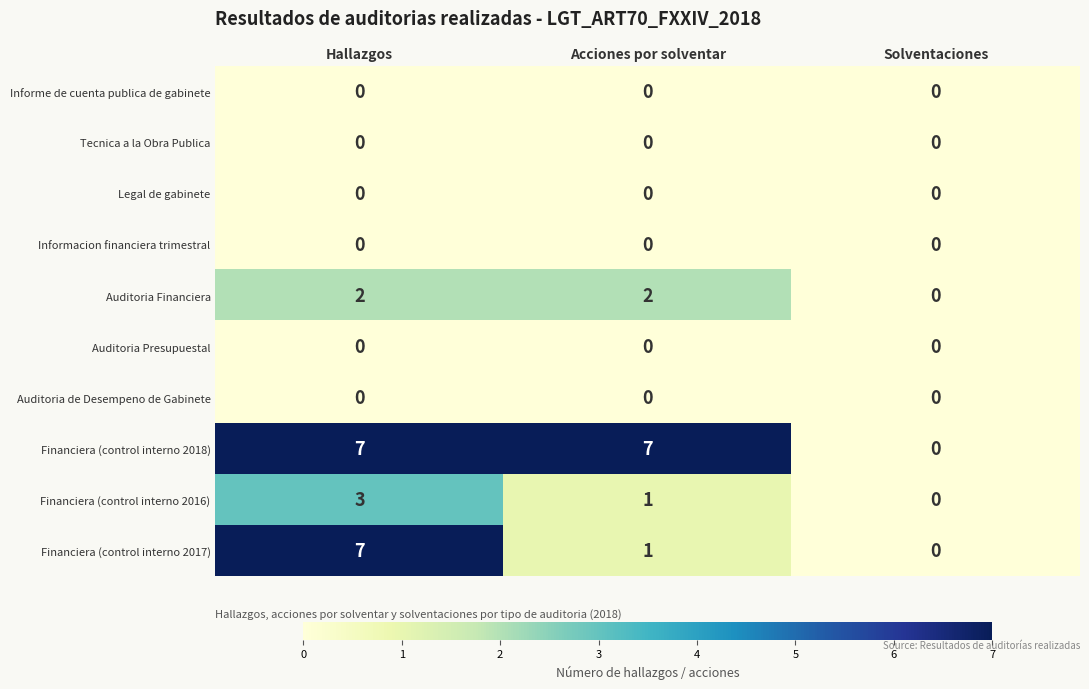

At which label is Financiera (control interno 2016) closest to 1?

Acciones por solventar